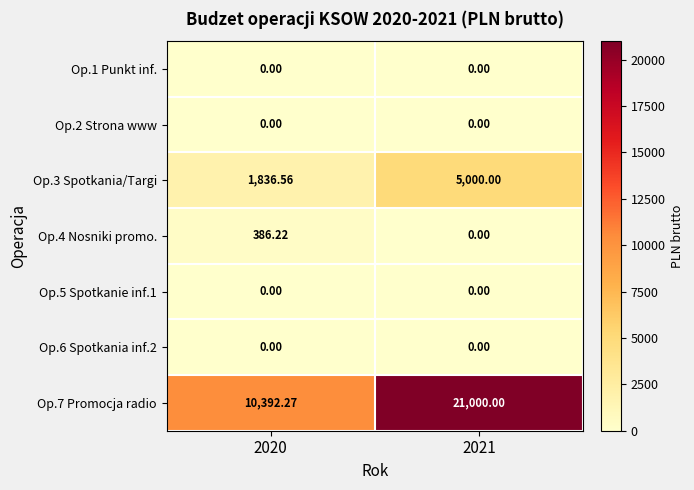

Reading left to right, what are all the values shown in this chart?

Op.1 Punkt inf.: 2020=0.0	2021=0.0
Op.2 Strona www: 2020=0.0	2021=0.0
Op.3 Spotkania/Targi: 2020=1836.6	2021=5000.0
Op.4 Nosniki promo.: 2020=386.2	2021=0.0
Op.5 Spotkanie inf.1: 2020=0.0	2021=0.0
Op.6 Spotkania inf.2: 2020=0.0	2021=0.0
Op.7 Promocja radio: 2020=10392.3	2021=21000.0